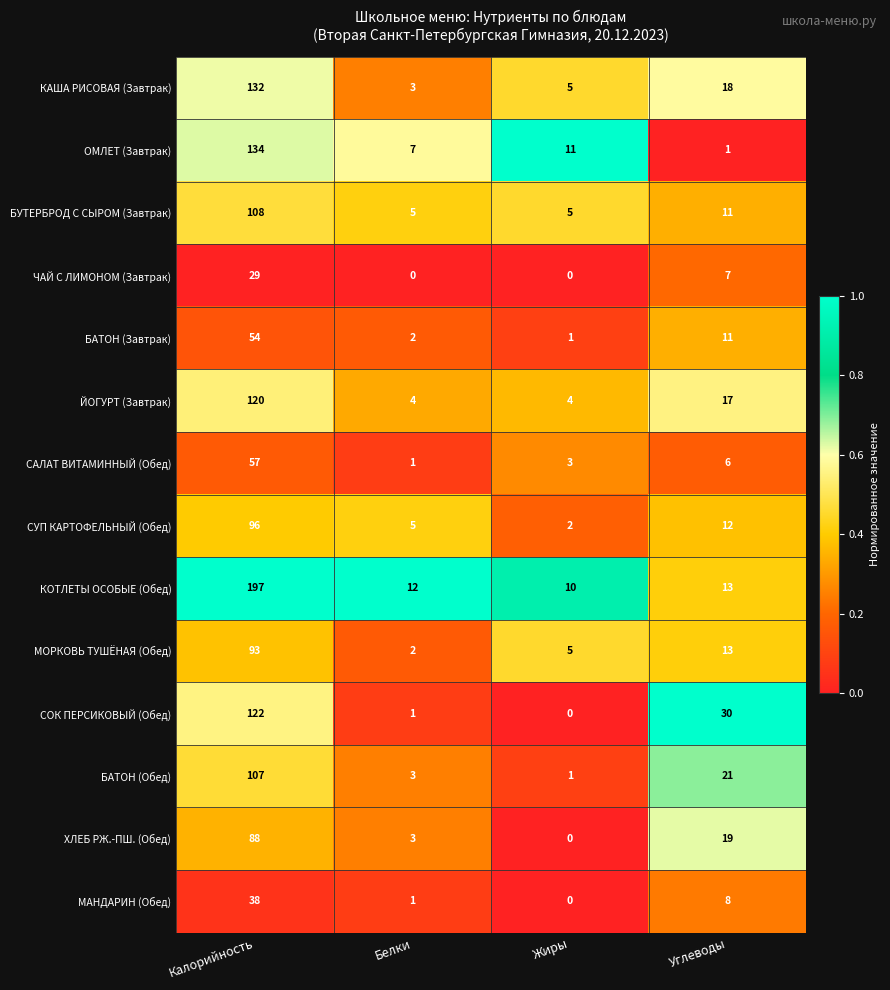

Rank the series by their maximum value, from lowest to highest.

ЧАЙ С ЛИМОНОМ (Завтрак), МАНДАРИН (Обед), БАТОН (Завтрак), САЛАТ ВИТАМИННЫЙ (Обед), ХЛЕБ РЖ.-ПШ. (Обед), МОРКОВЬ ТУШЁНАЯ (Обед), СУП КАРТОФЕЛЬНЫЙ (Обед), БАТОН (Обед), БУТЕРБРОД С СЫРОМ (Завтрак), ЙОГУРТ (Завтрак), СОК ПЕРСИКОВЫЙ (Обед), КАША РИСОВАЯ (Завтрак), ОМЛЕТ (Завтрак), КОТЛЕТЫ ОСОБЫЕ (Обед)